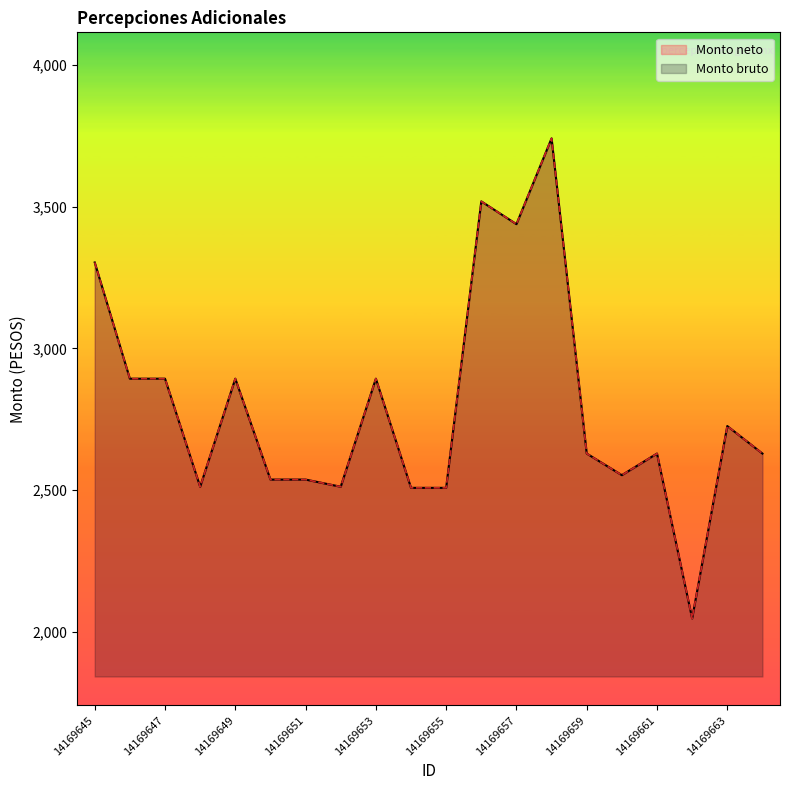

Reading right to left, extract all data points from this chart.

Monto bruto: 14169664=2628.9	14169663=2726.0	14169662=2046.9	14169661=2628.9	14169660=2552.7	14169659=2628.9	14169658=3741.3	14169657=3438.5	14169656=3518.8	14169655=2507.9	14169654=2507.9	14169653=2893.2	14169652=2511.8	14169651=2537.1	14169650=2537.1	14169649=2893.2	14169648=2511.8	14169647=2893.2	14169646=2893.2	14169645=3303.3
Monto neto: 14169664=2628.9	14169663=2726.0	14169662=2046.9	14169661=2628.9	14169660=2552.7	14169659=2628.9	14169658=3741.3	14169657=3438.5	14169656=3518.8	14169655=2507.9	14169654=2507.9	14169653=2893.2	14169652=2511.8	14169651=2537.1	14169650=2537.1	14169649=2893.2	14169648=2511.8	14169647=2893.2	14169646=2893.2	14169645=3303.3